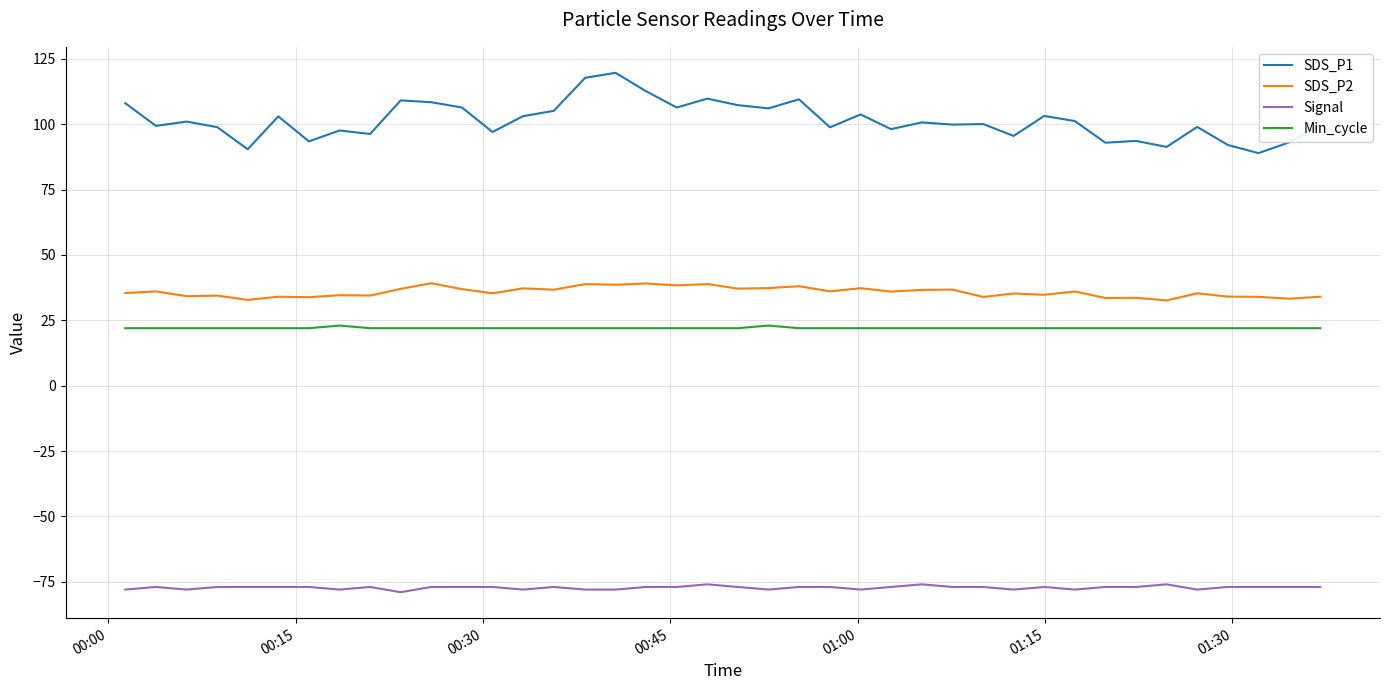

True or false: Signal and Min_cycle intersect in this chart.

False